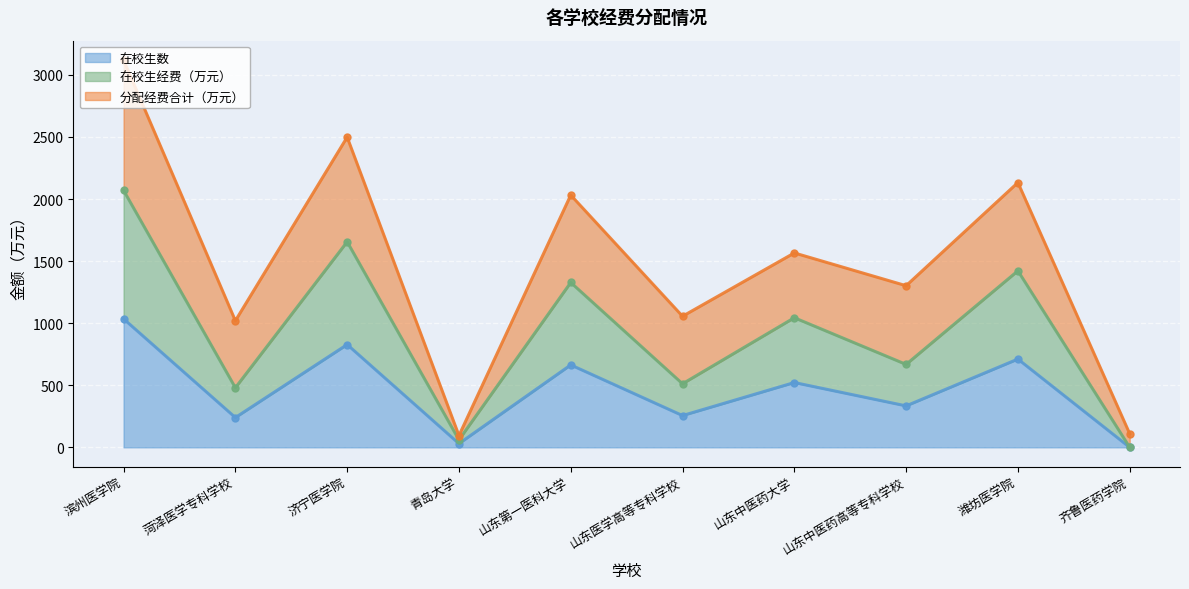

True or false: 在校生经费（万元） and 在校生数 intersect in this chart.

False